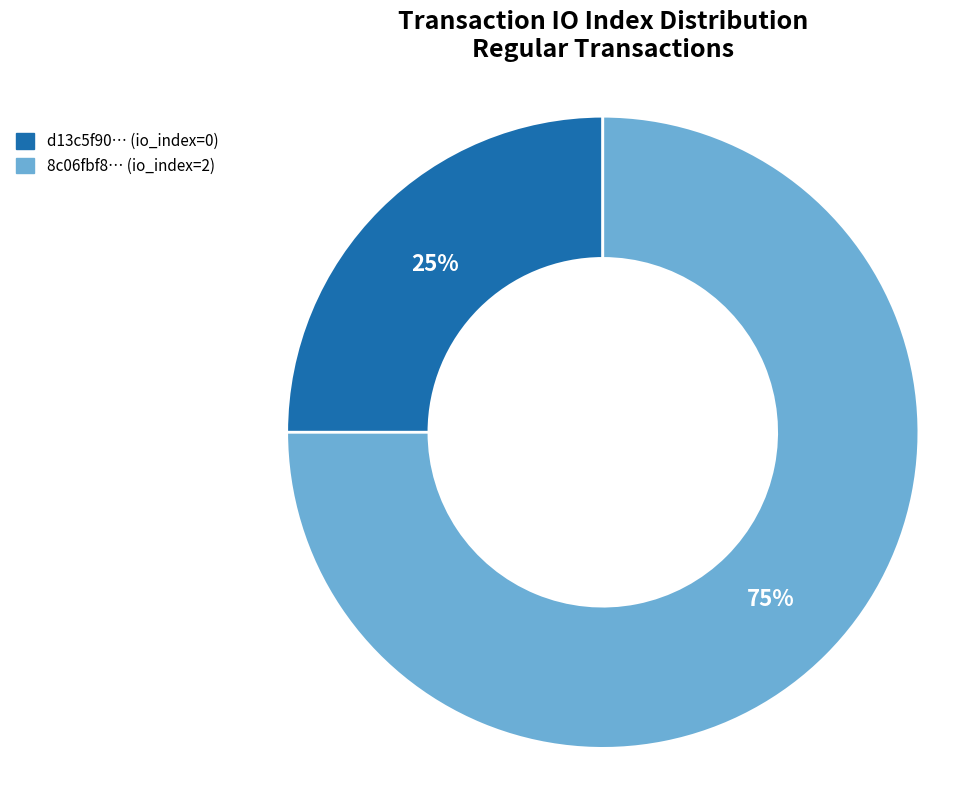

Does any single category account for the majority?

Yes